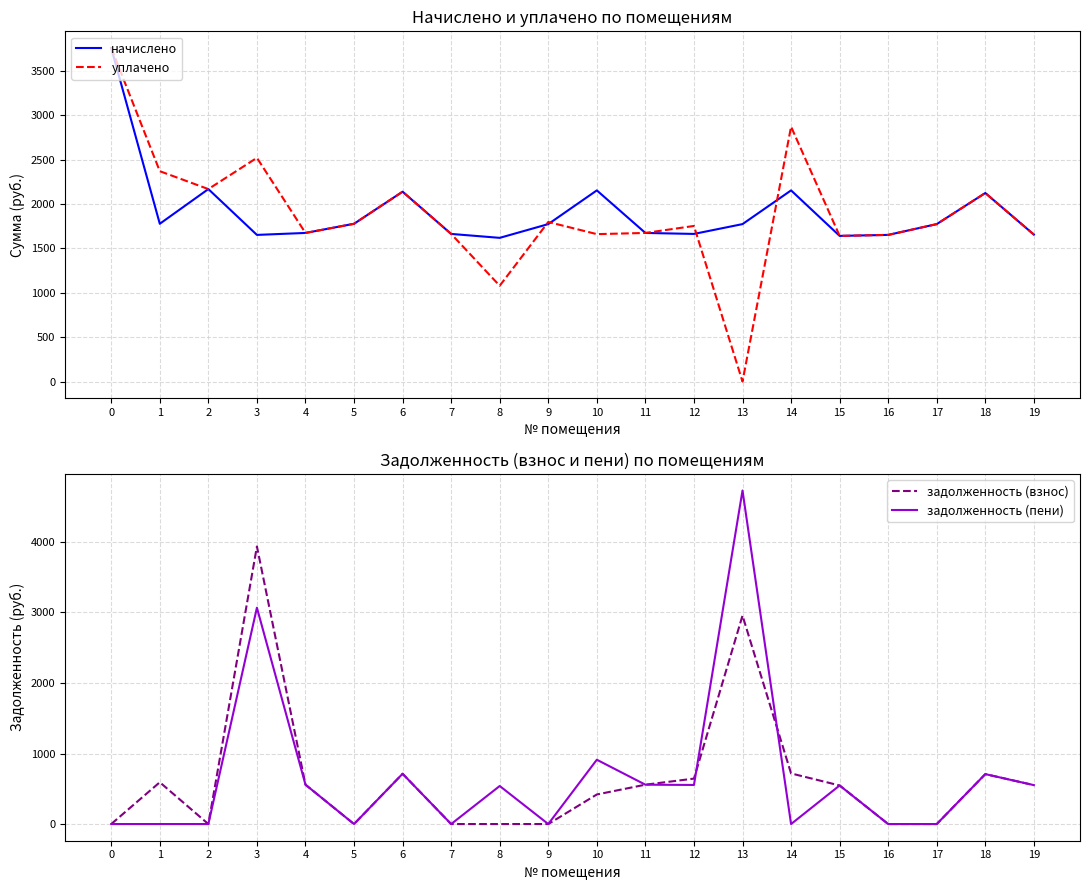

In уплачено, how many points are higher than both neighbors (excluding endpoints)?

6